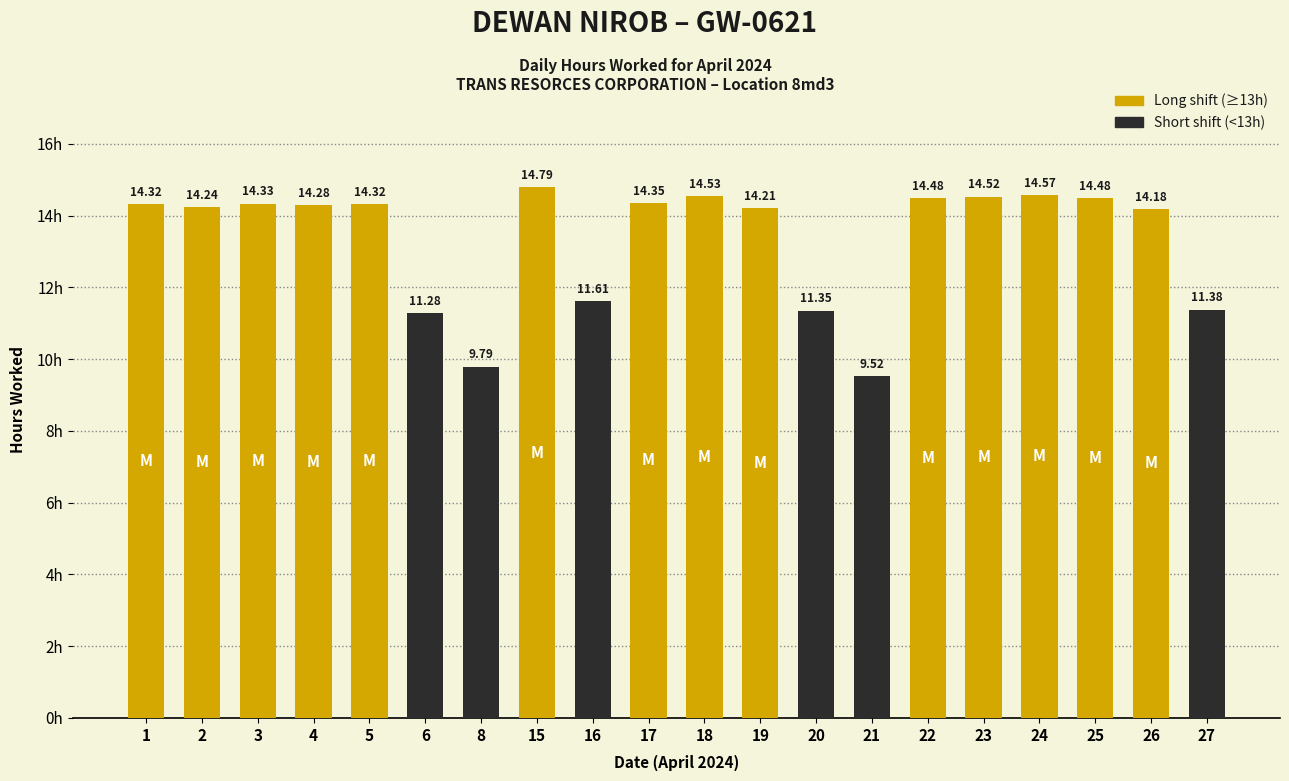

What is the sum of the values at 8 and 27?

21.2